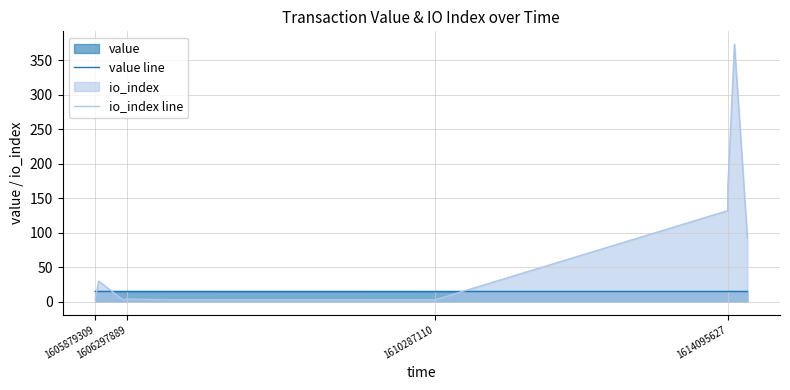

What is the minimum value for value line?

15.0